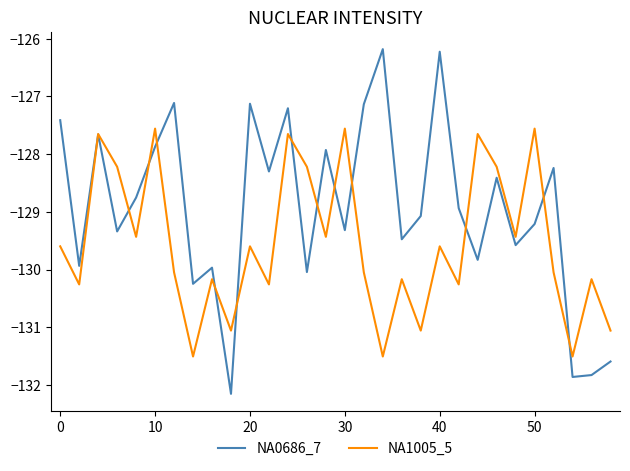

What is the difference between the maximum and minimum values in the NA0686_7 series?

6.0